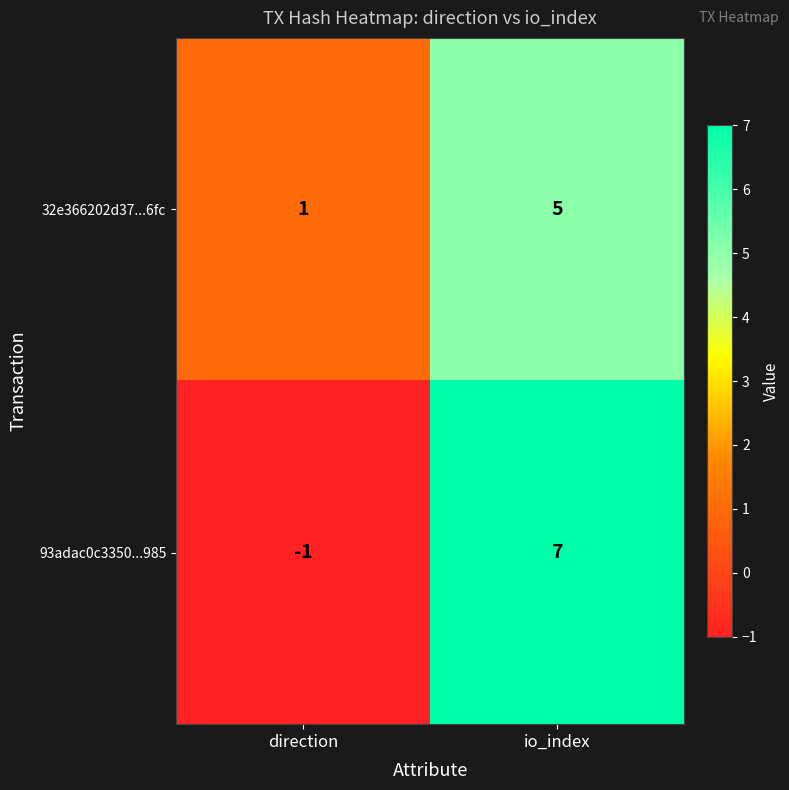

Reading left to right, what are all the values shown in this chart?

32e366202d37...6fc: 1	5
93adac0c3350...985: -1	7